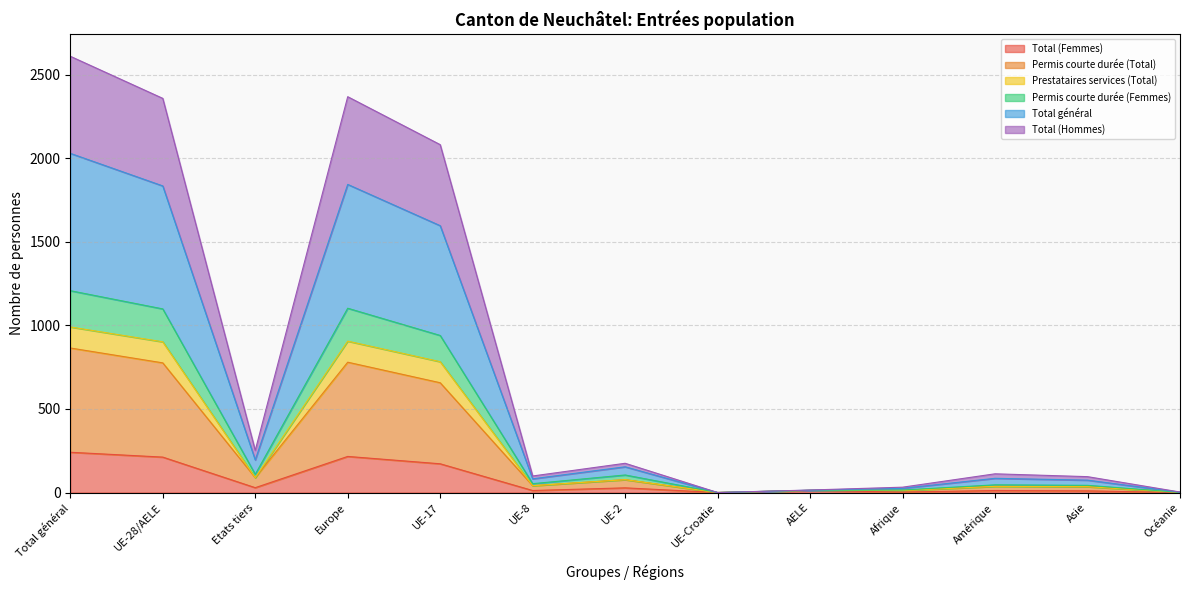

Does the chart display data point markers on the line(s)?

No